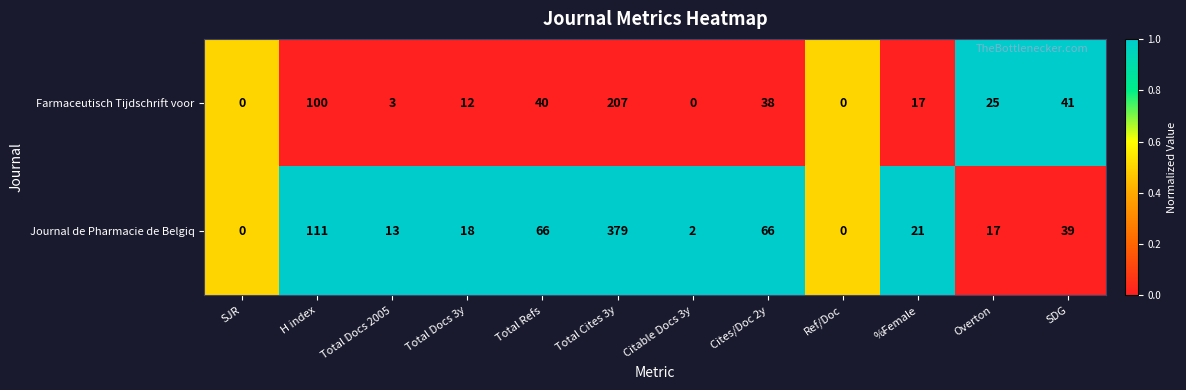

Reading left to right, what are all the values shown in this chart?

Farmaceutisch Tijdschrift voor: SJR=0	H index=100	Total Docs 2005=3	Total Docs 3y=12	Total Refs=40	Total Cites 3y=207	Citable Docs 3y=0	Cites/Doc 2y=38	Ref/Doc=0	%Female=17	Overton=25	SDG=41
Journal de Pharmacie de Belgiq: SJR=0	H index=111	Total Docs 2005=13	Total Docs 3y=18	Total Refs=66	Total Cites 3y=379	Citable Docs 3y=2	Cites/Doc 2y=66	Ref/Doc=0	%Female=21	Overton=17	SDG=39